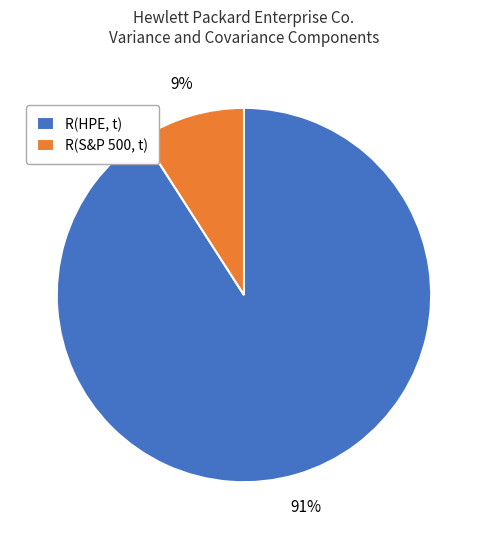

Do R(S&P 500, t) and R(HPE, t) together represent more than half of the pie?

Yes